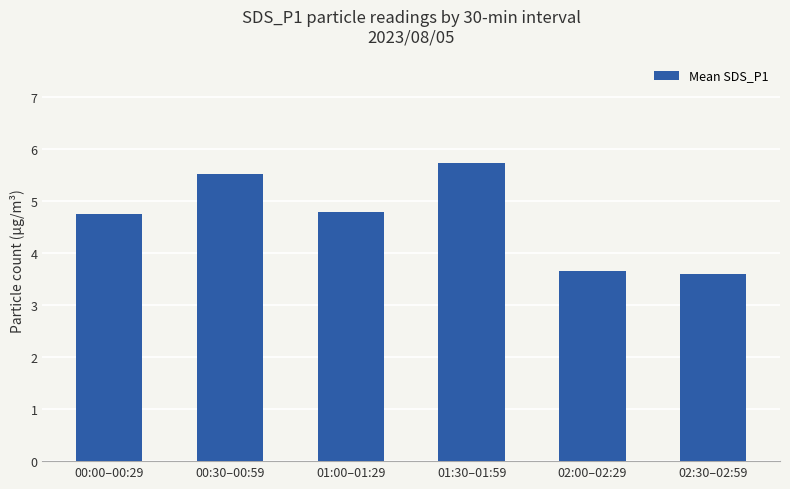

Count the number of data series in this chart.

1